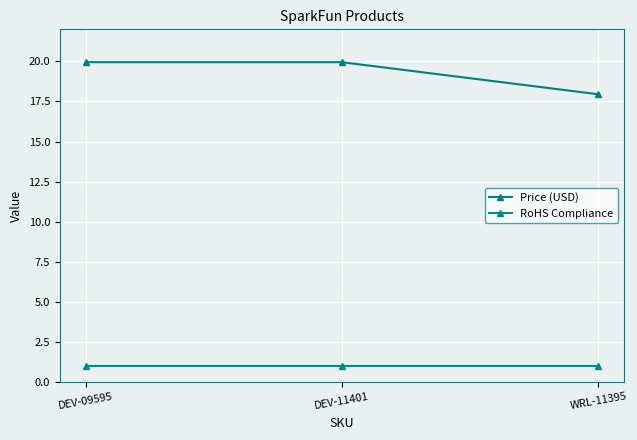

What is the label of the 3rd point from the left?

WRL-11395